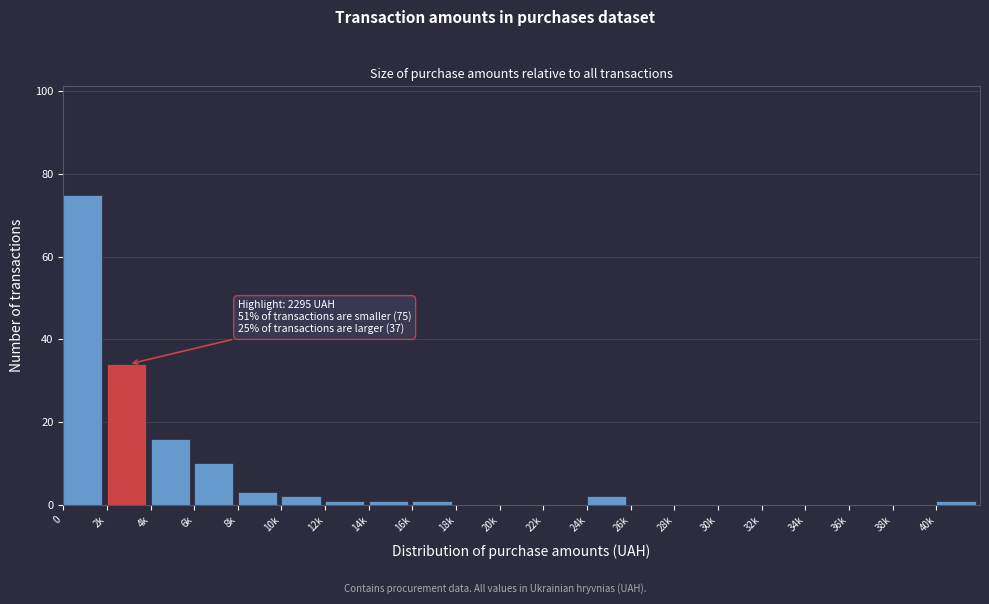

Reading left to right, transcribe all the data shown in this chart.

0=75	2k=34	4k=16	6k=10	8k=3	10k=2	12k=1	14k=1	16k=1	18k=0	20k=0	22k=0	24k=2	26k=0	28k=0	30k=0	32k=0	34k=0	36k=0	38k=0	40k=1